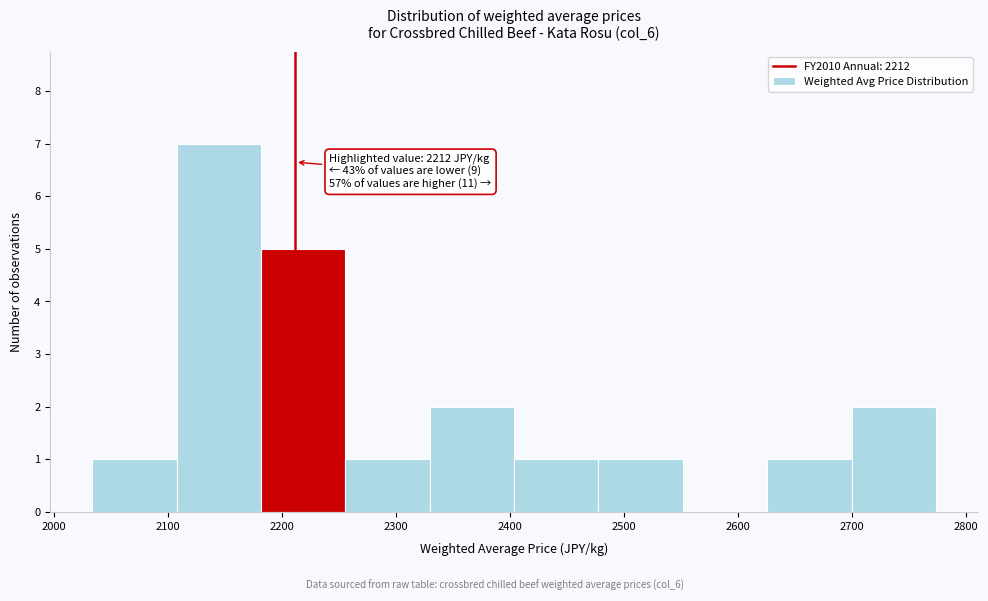

Over which range of the x-axis is the bar tallest?

2108 to 2182